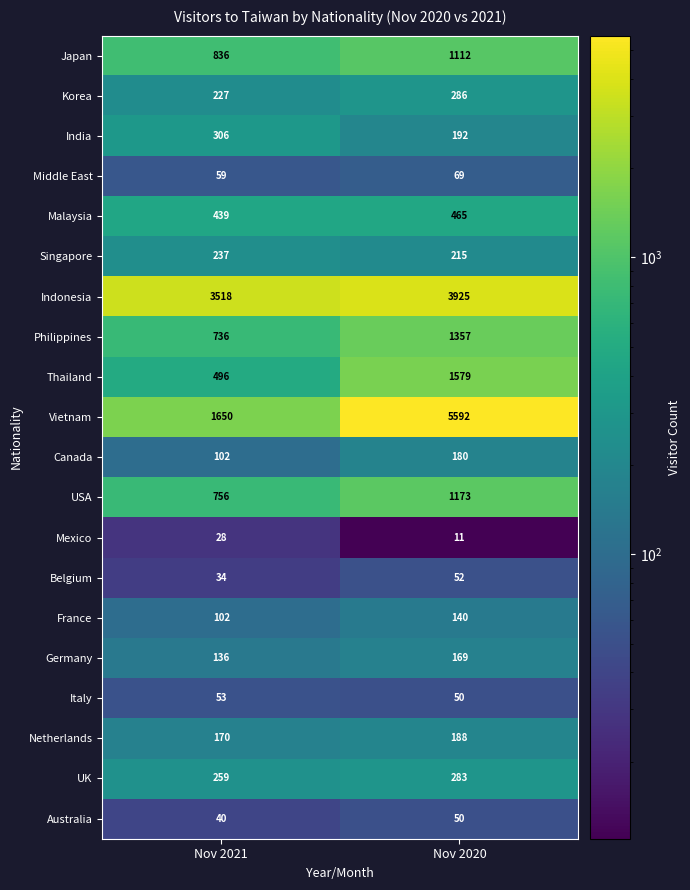

True or false: Germany has a value of 52 at Nov 2021.

False